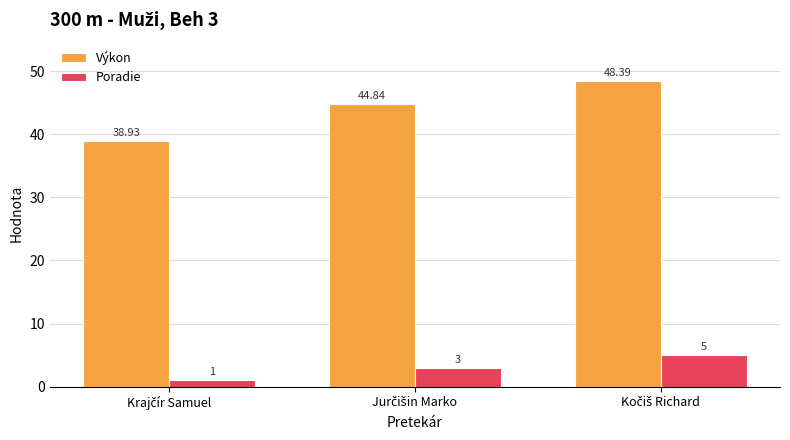

Which series has the largest range (max minus min)?

Výkon